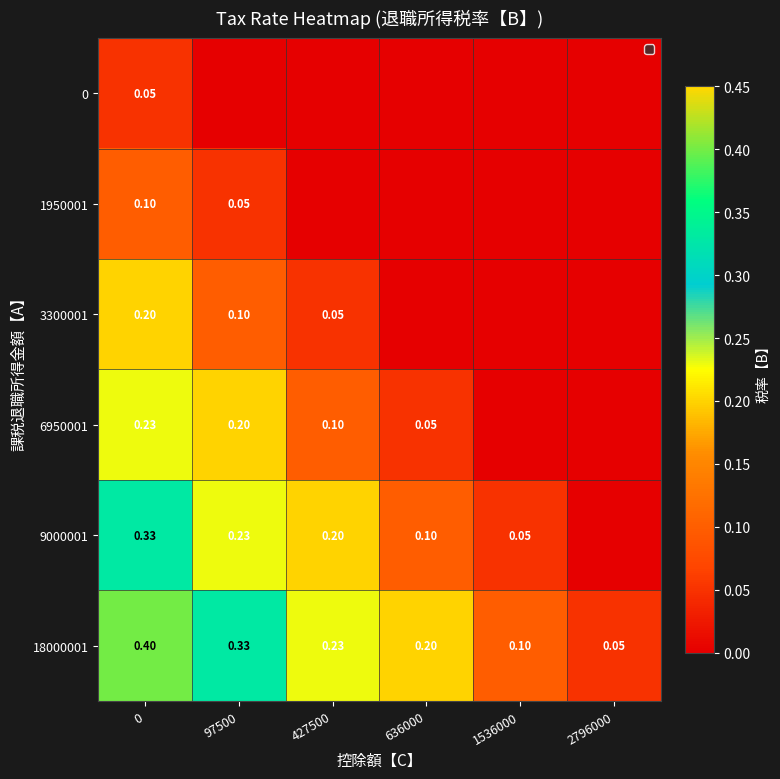

Is the value of 9000001 at 1536000 greater than the value of 3300001 at 97500?

No